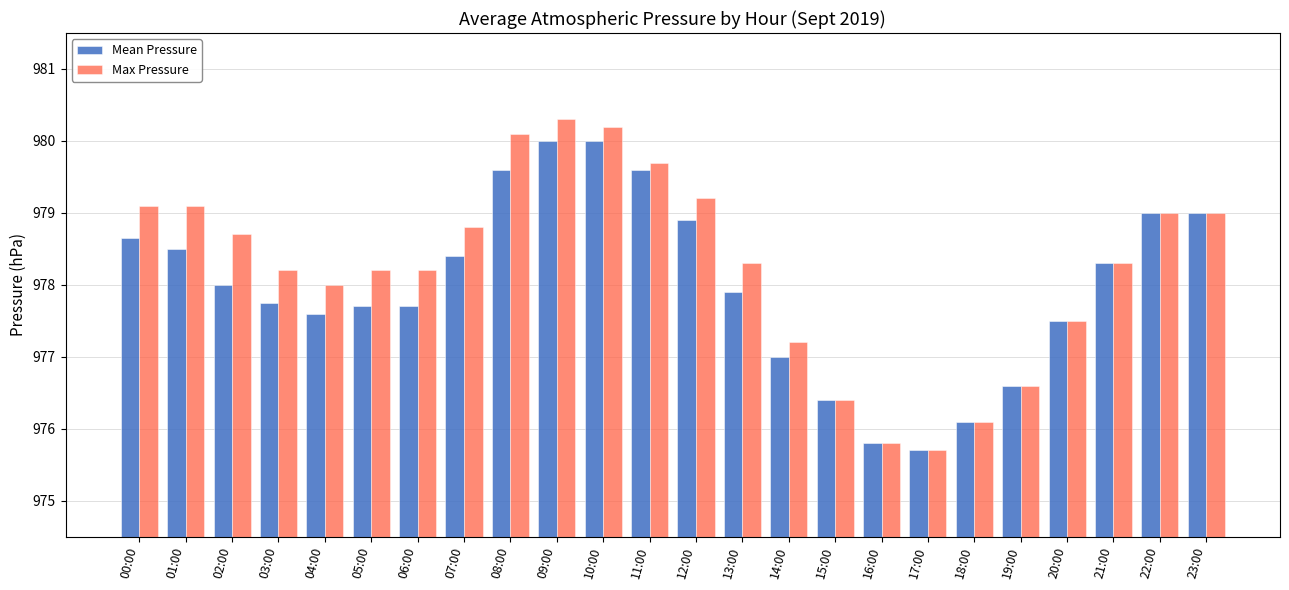

The value of Max Pressure at 08:00 is 1370.3. True or false?

False